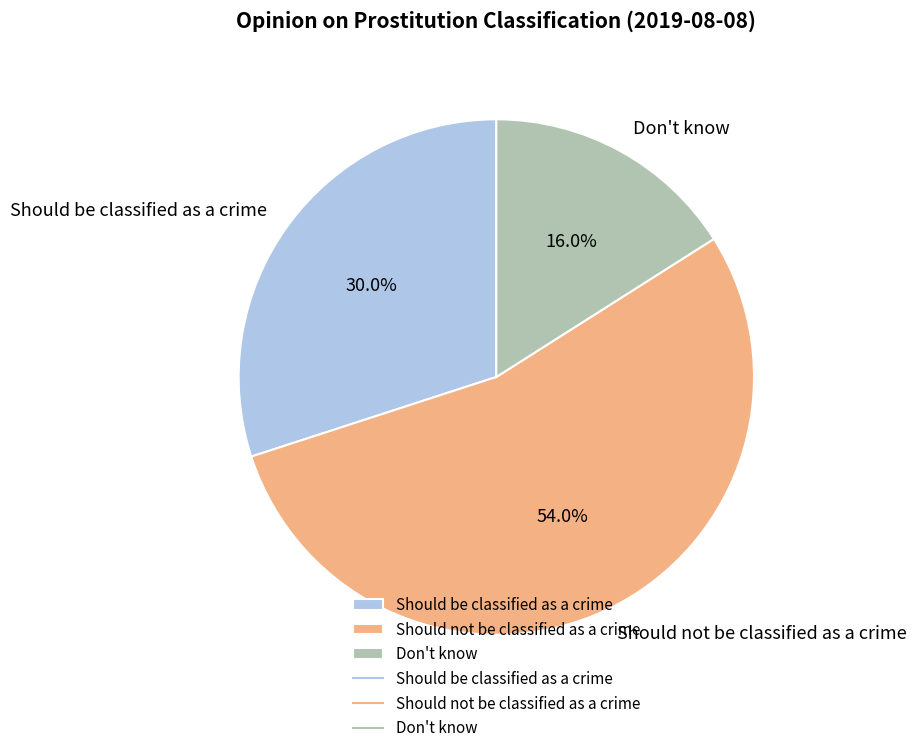

Count the number of slices in the pie.

3